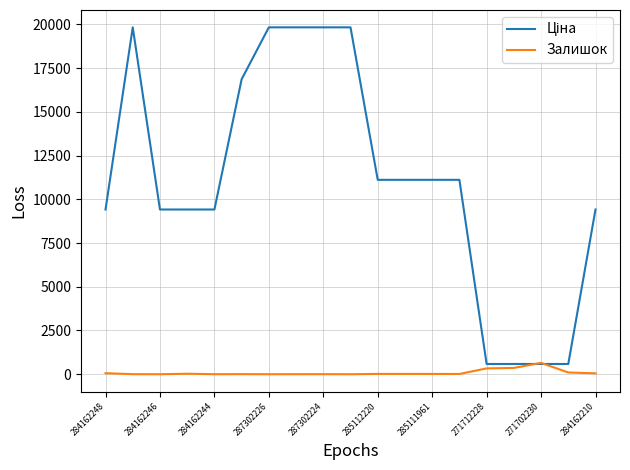

What is the highest value of the Залишок series?

649.0